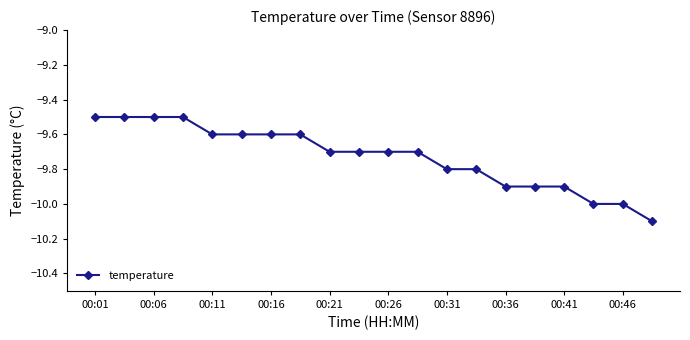

What is the smallest value displayed?

-10.1